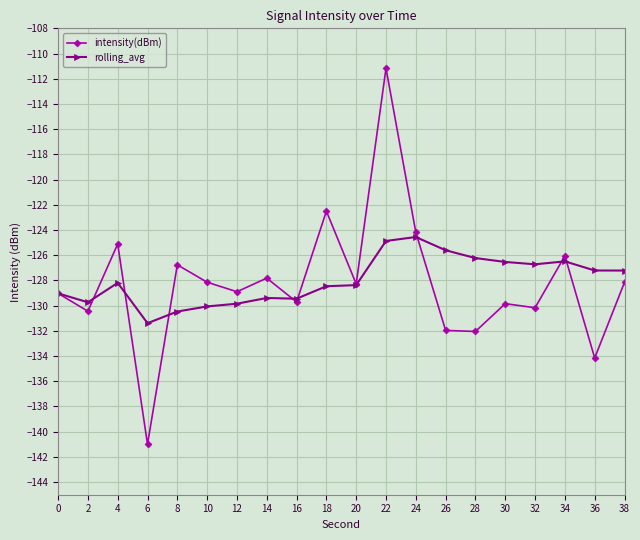

How many series are shown in this chart?

2